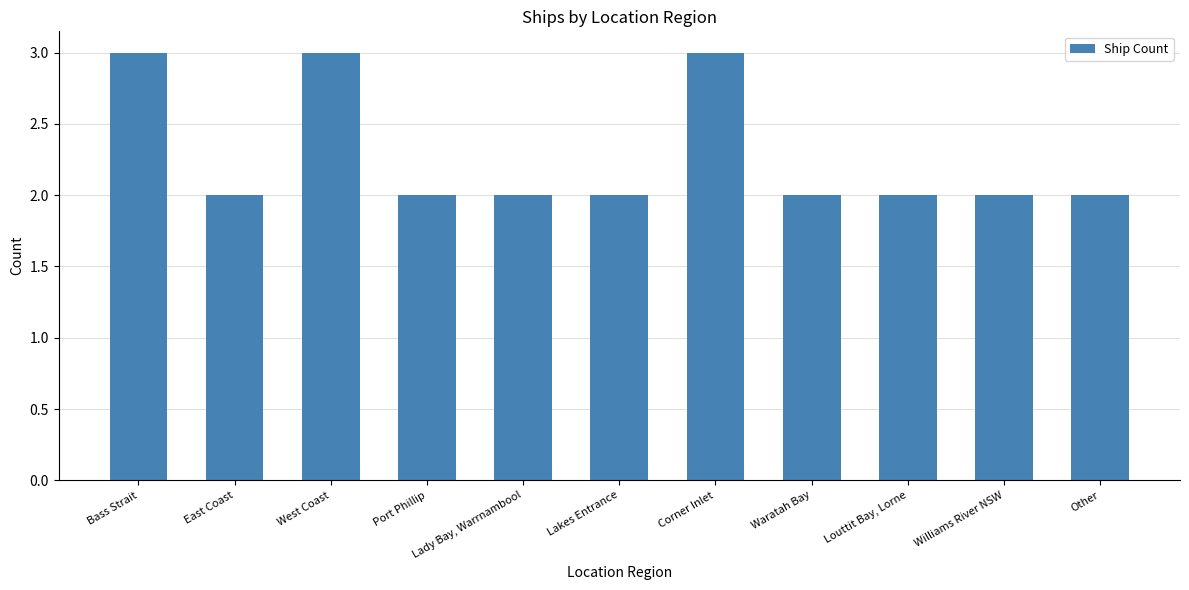

How many series are shown in this chart?

1